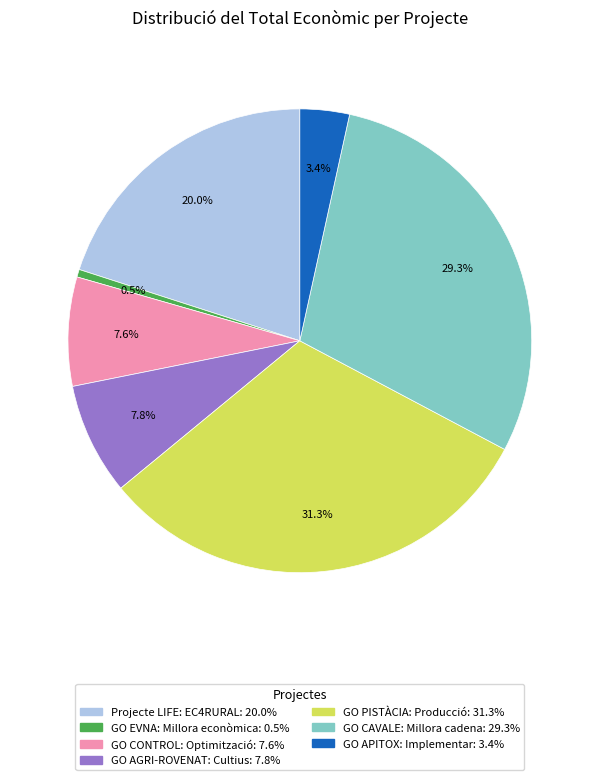

To the nearest percent, what is the combined percentage of GO APITOX: Implementar and GO PISTÀCIA: Producció?

35%